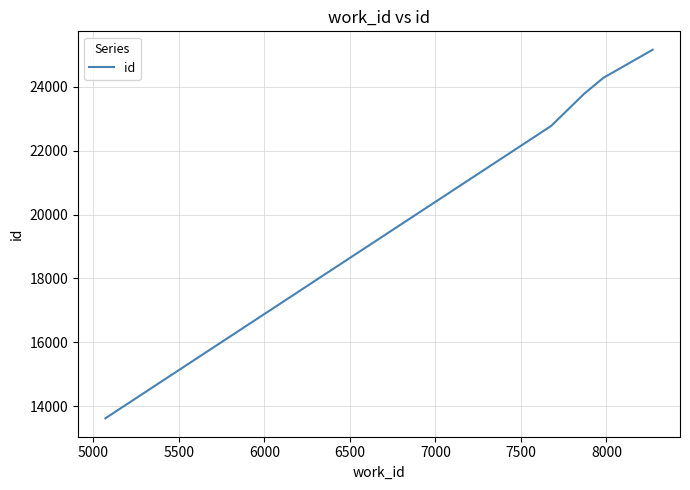

What is the difference between the maximum and minimum values?

11551